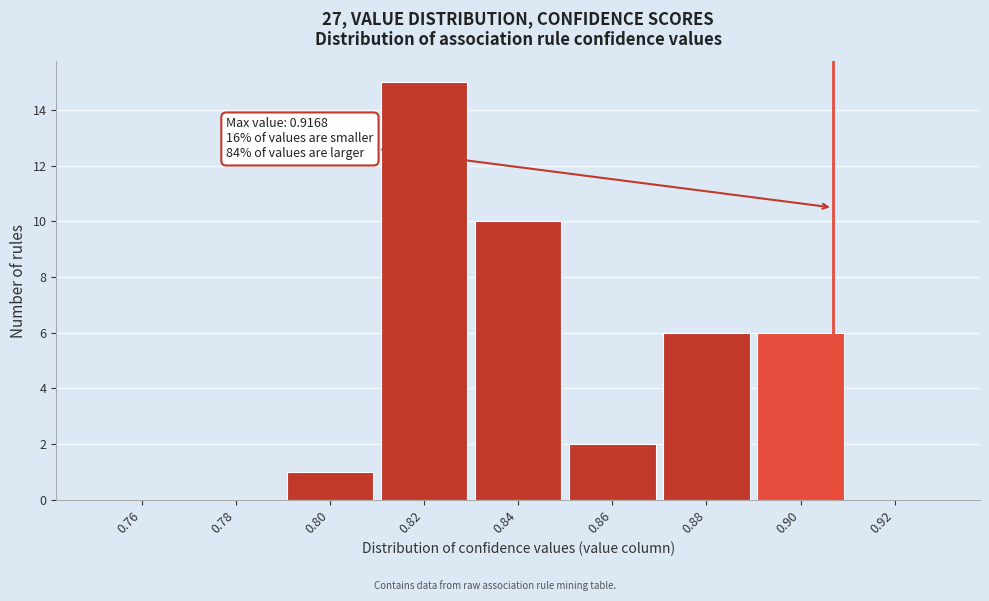

Reading left to right, what are all the values shown in this chart?

0.76=0	0.78=0	0.80=1	0.82=15	0.84=10	0.86=2	0.88=6	0.90=6	0.92=0